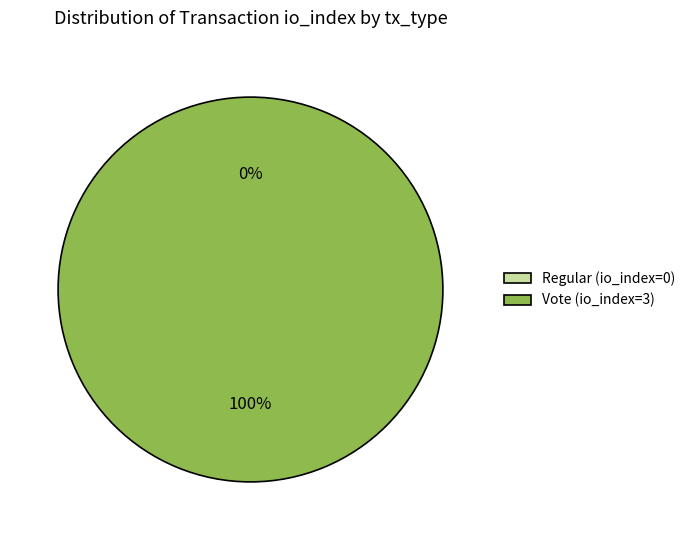

The Vote (io_index=3) slice represents 87% of the pie. True or false?

False